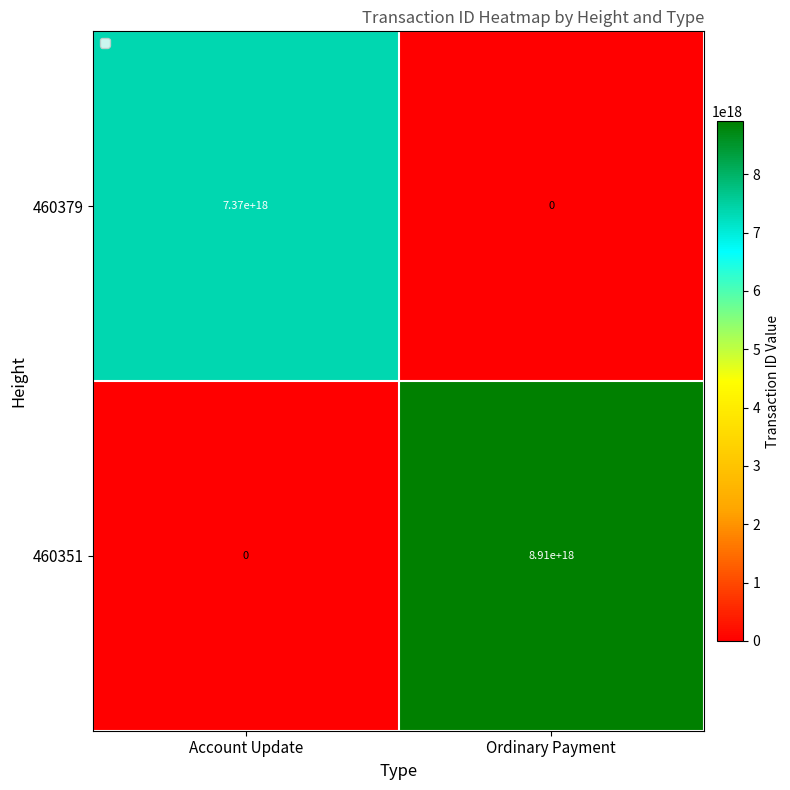

Which series changed the most between Account Update and Ordinary Payment?

460351